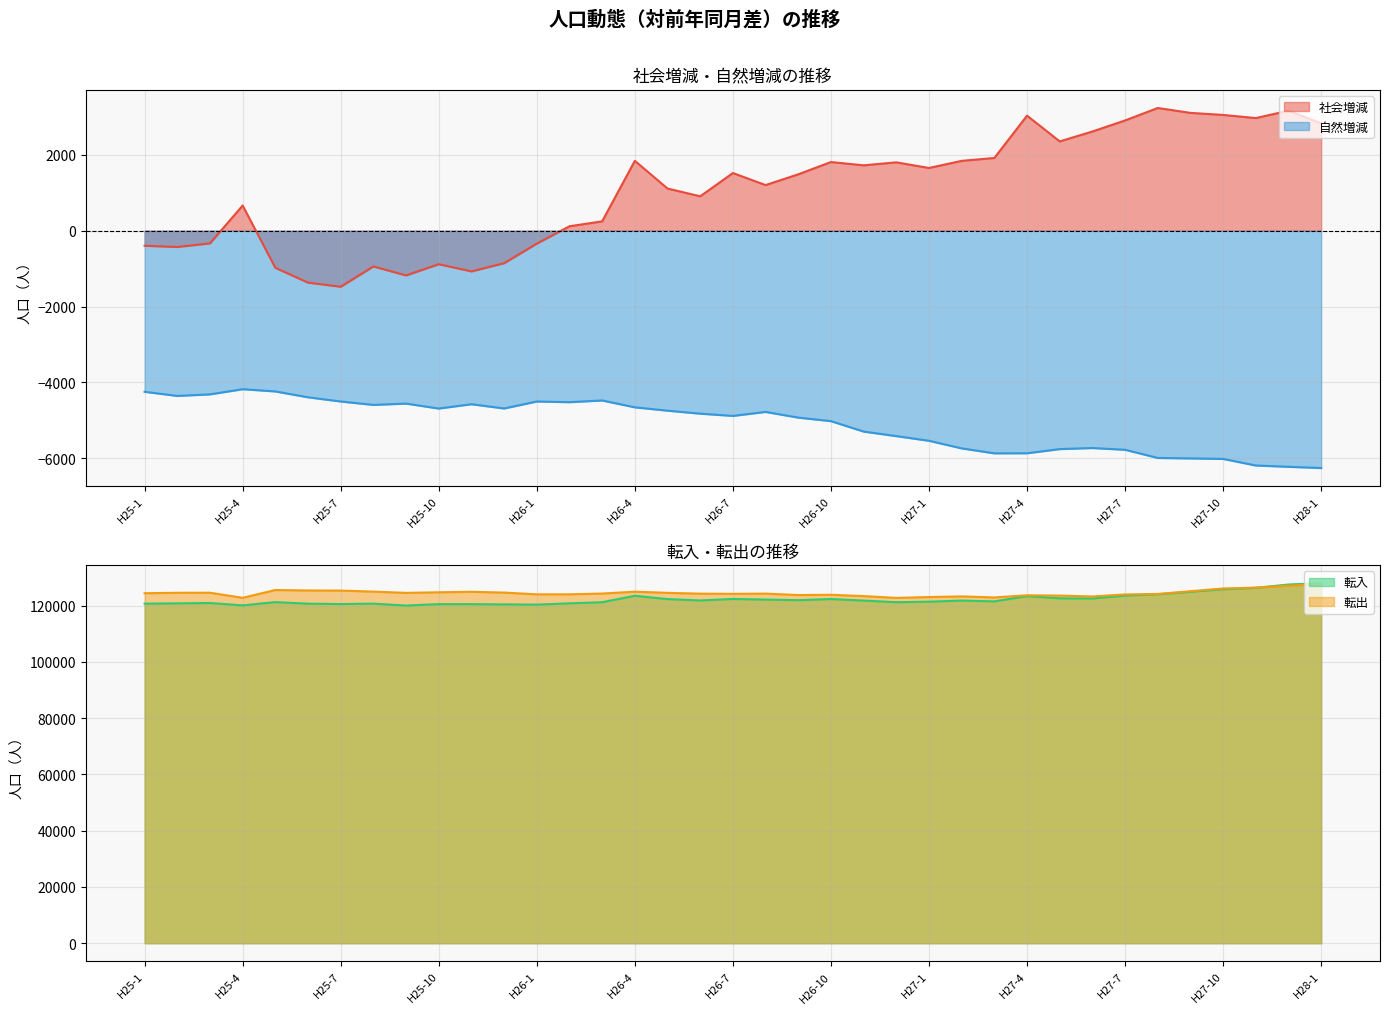

Does the chart have visible grid lines?

Yes